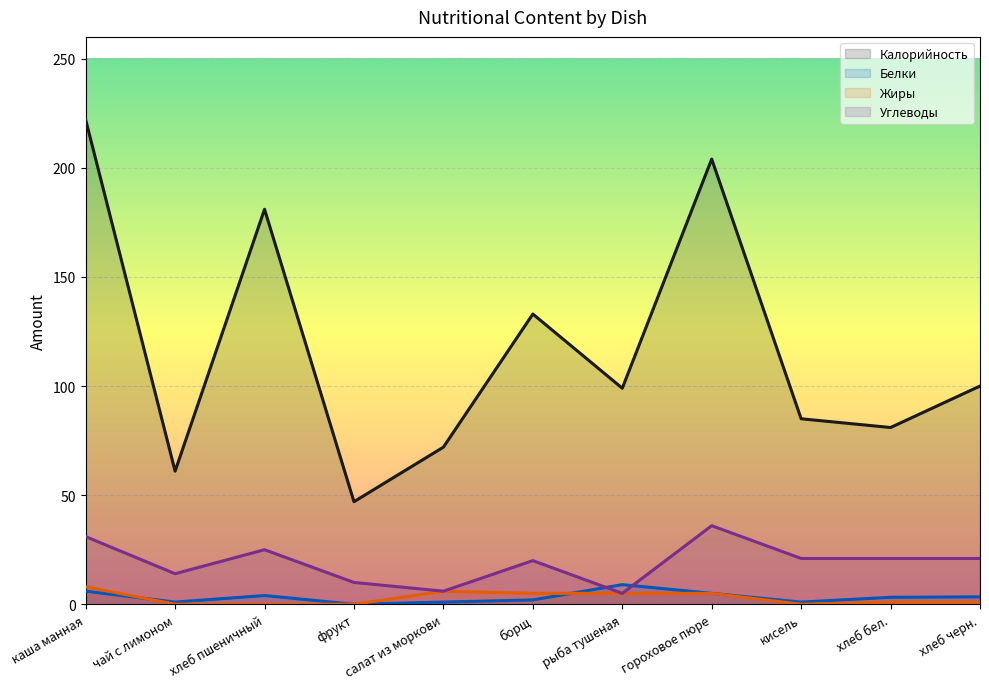

What is the label of the 1st point from the left?

каша манная